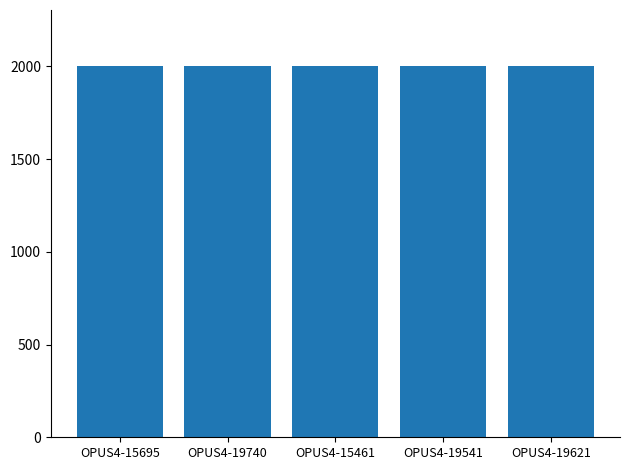

Approximately how many times larger is the value at OPUS4-15695 compared to OPUS4-19740?

1.0